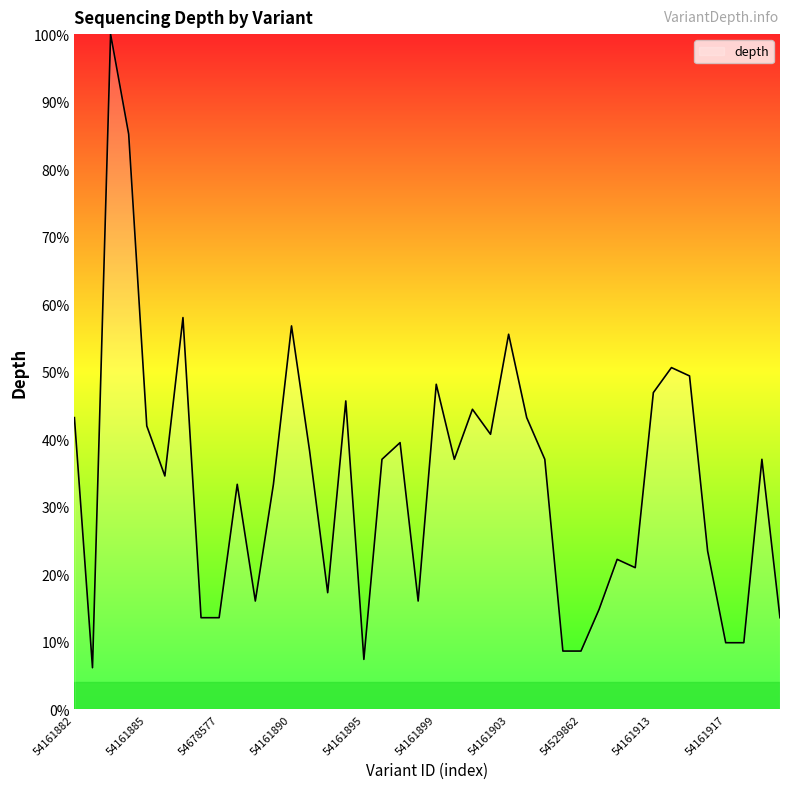

Reading left to right, extract all data points from this chart.

43.2	6.2	100.0	85.2	42.0	34.6	58.0	13.6	13.6	33.3	16.0	33.3	56.8	38.3	17.3	45.7	7.4	37.0	39.5	16.0	48.1	37.0	44.4	40.7	55.6	43.2	37.0	8.6	8.6	14.8	22.2	21.0	46.9	50.6	49.4	23.5	9.9	9.9	37.0	13.6